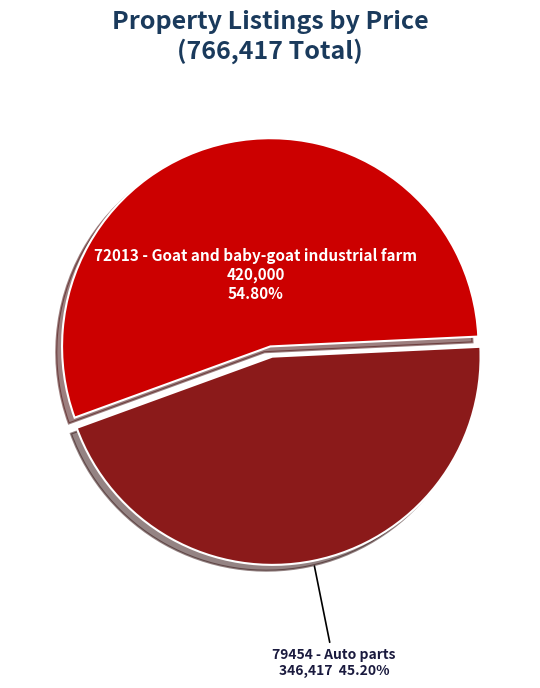

Which slice represents more than half of the pie?

72013 - Goat and baby-goat industrial farm